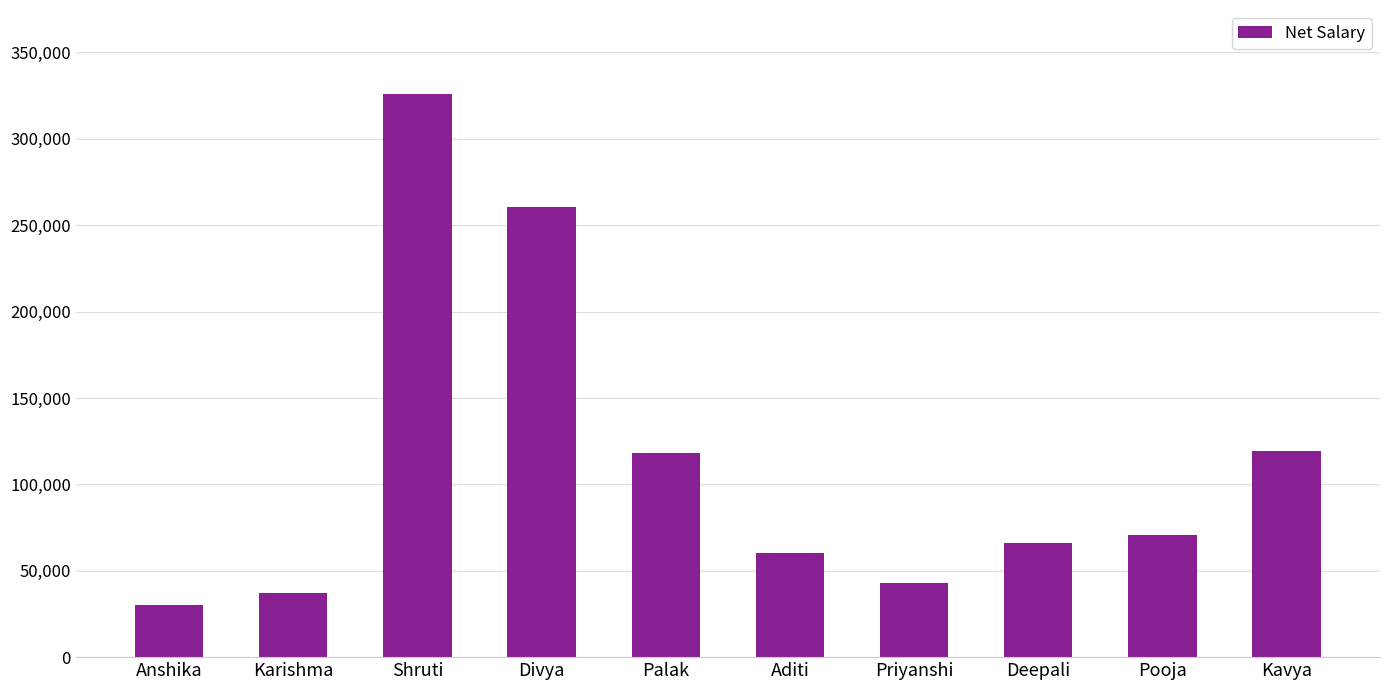

At which label is the value closest to 177890?

Kavya